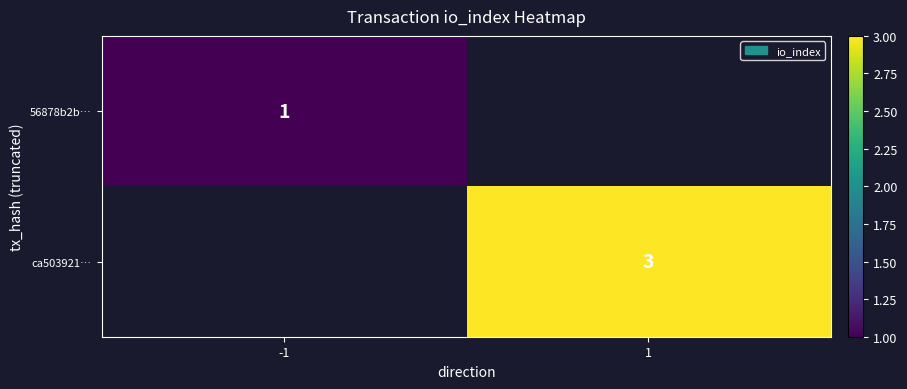

What is the smallest value displayed?

1.0